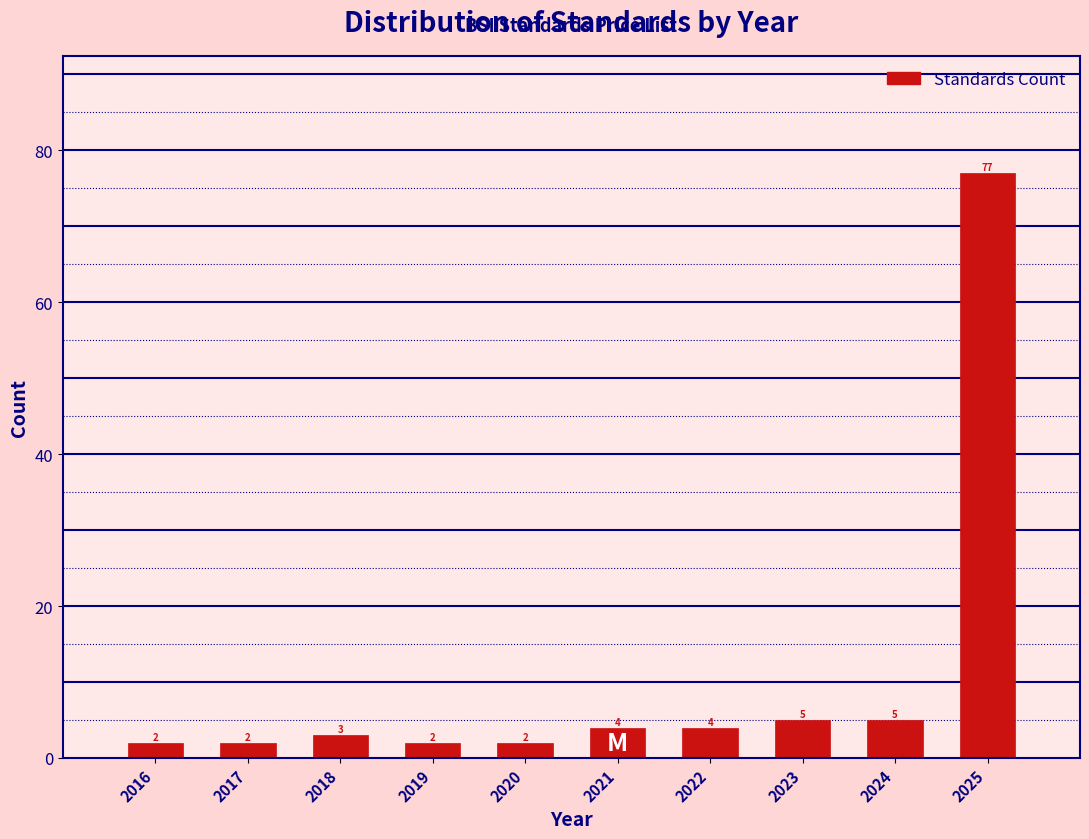

Reading left to right, list all the values displayed in this chart.

2016=2	2017=2	2018=3	2019=2	2020=2	2021=4	2022=4	2023=5	2024=5	2025=77